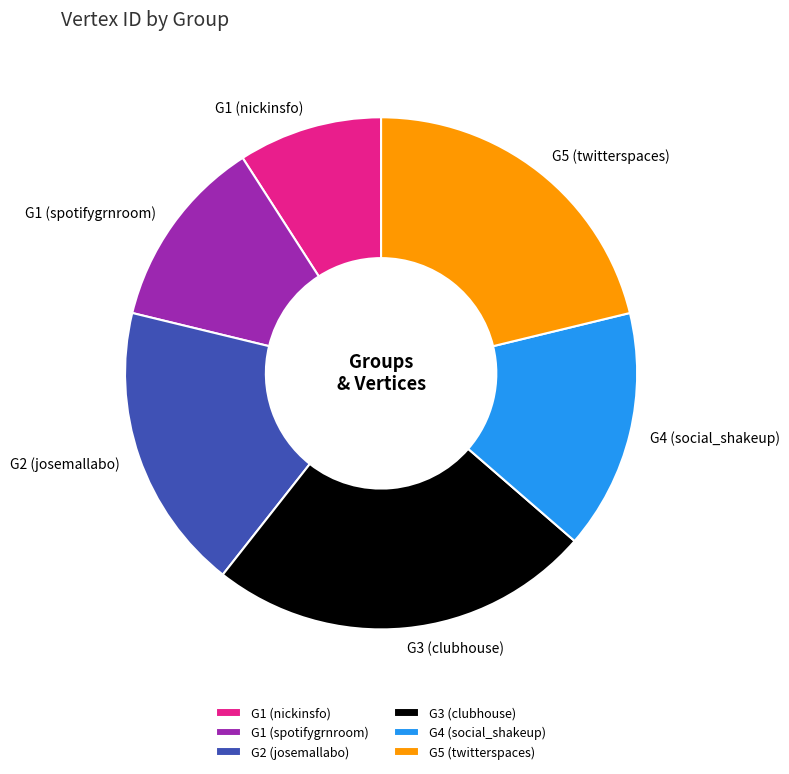

Does G5 (twitterspaces) account for over 50% of the chart?

No